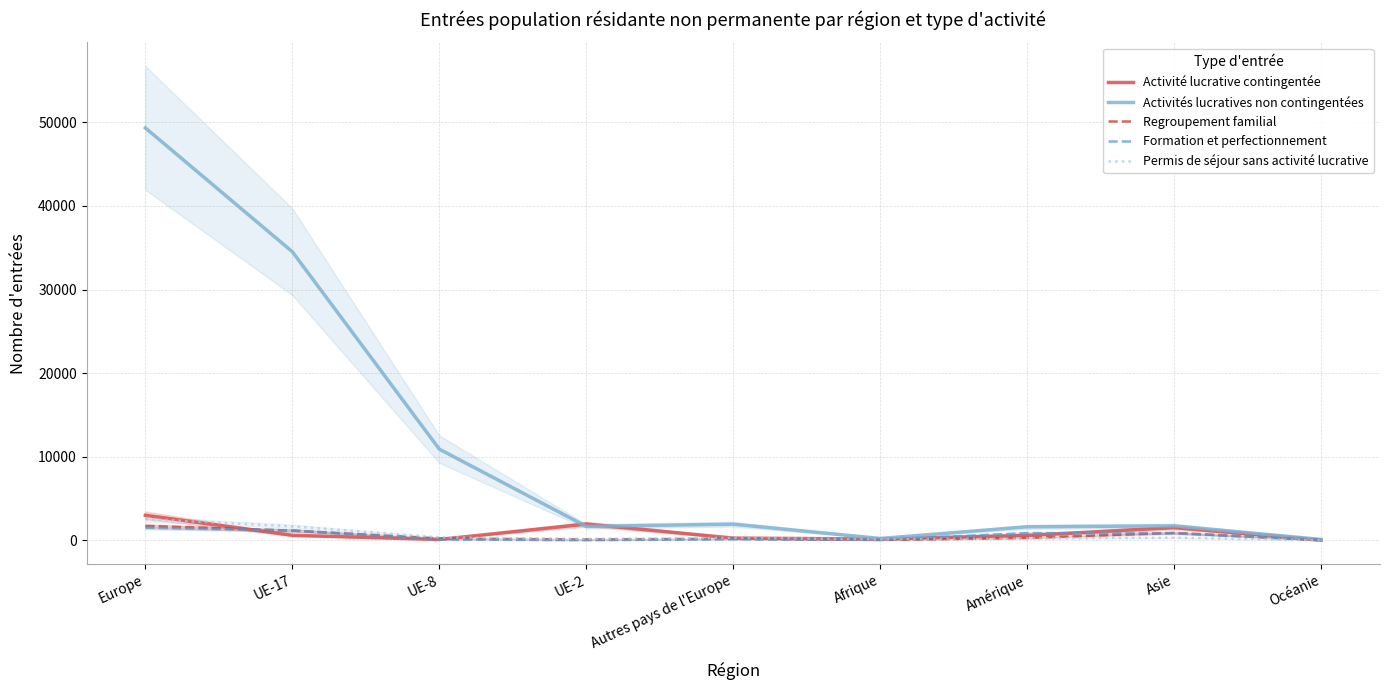

What is the difference between the Activité lucrative contingentée values at Afrique and Asie?

1364